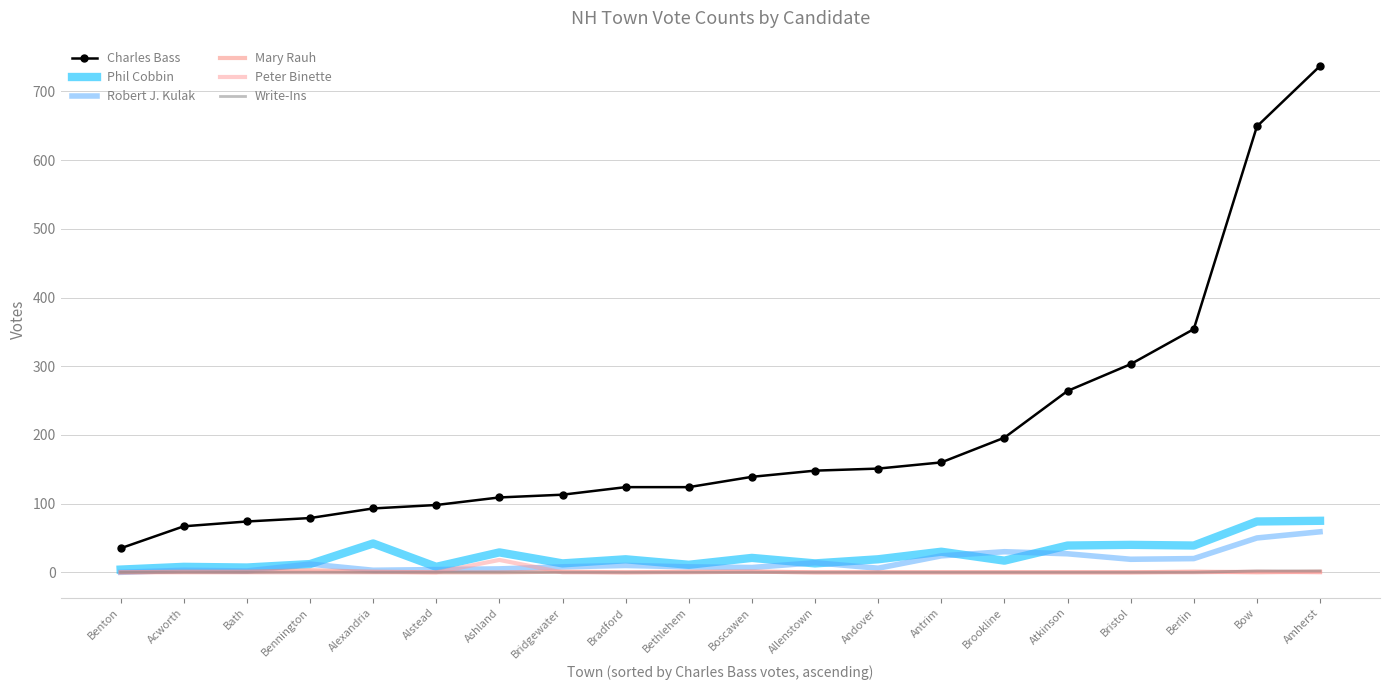

At which category is the sum across all series the highest?

Amherst